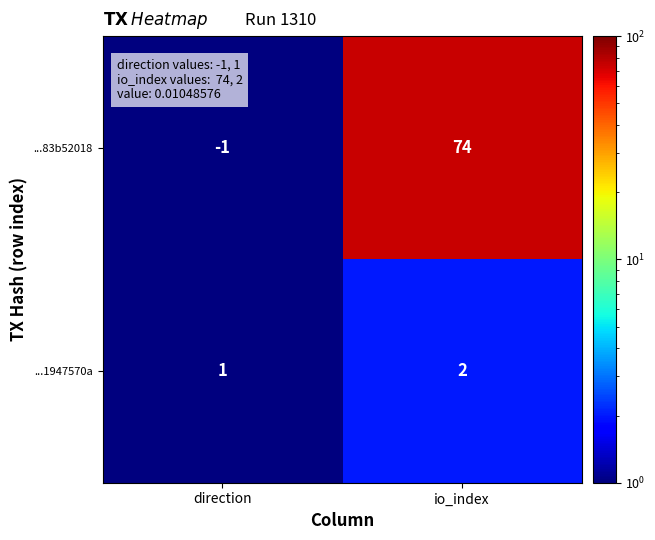

Reading left to right, what are all the values shown in this chart?

...83b52018: direction=-1	io_index=74
...1947570a: direction=1	io_index=2